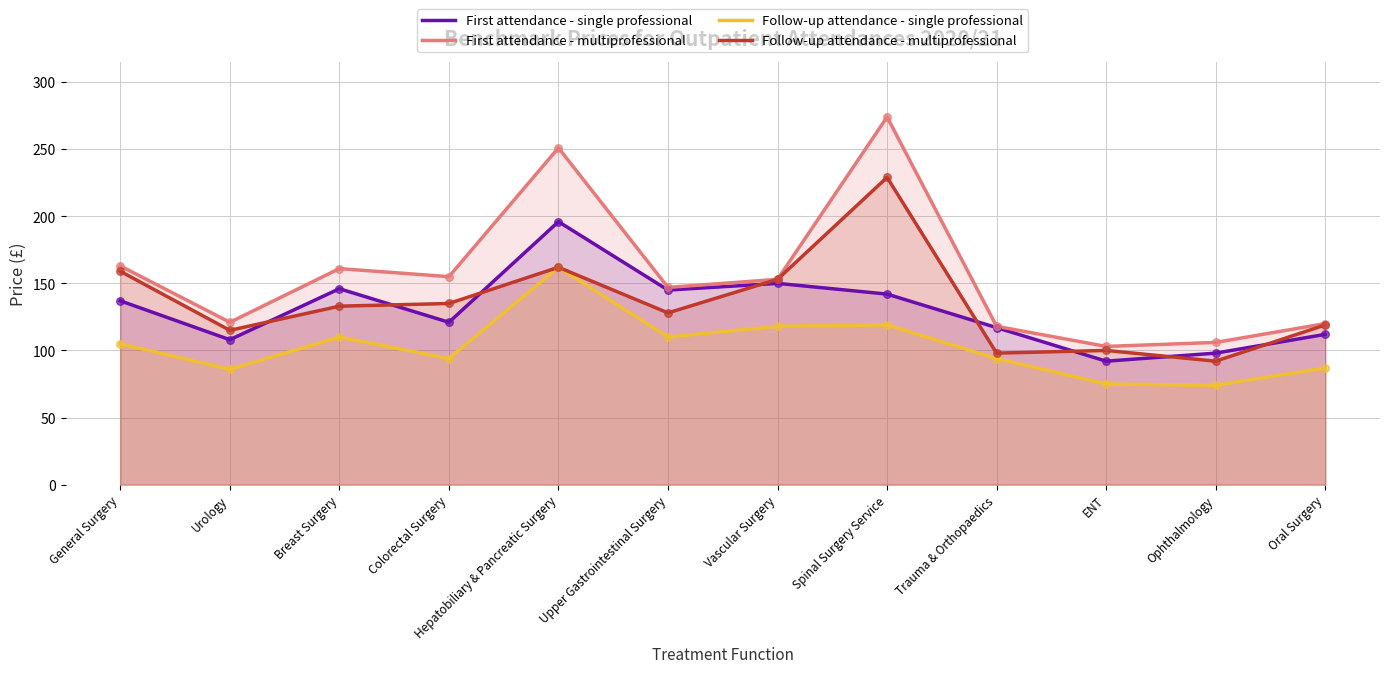

What is the total value across all series at Spinal Surgery Service?

764